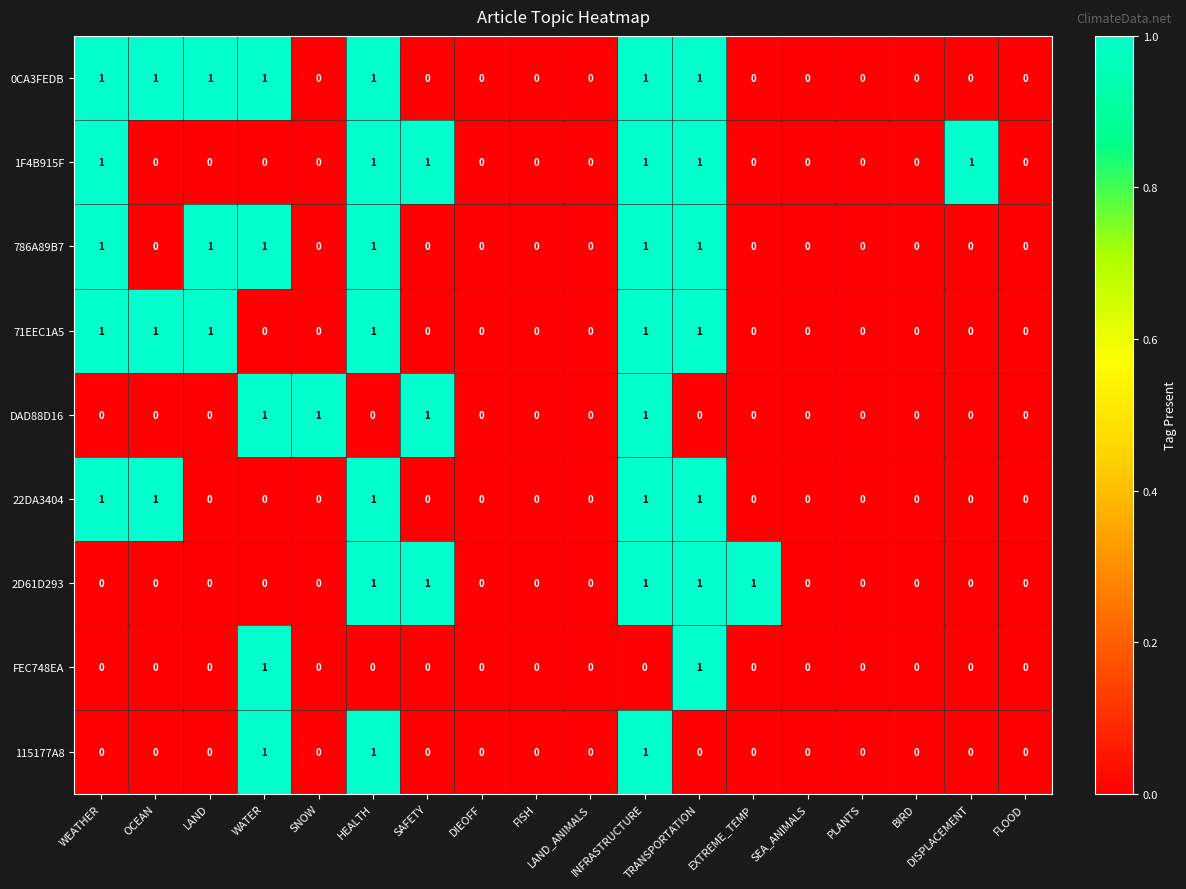

How many values in 22DA3404 are above zero?

5